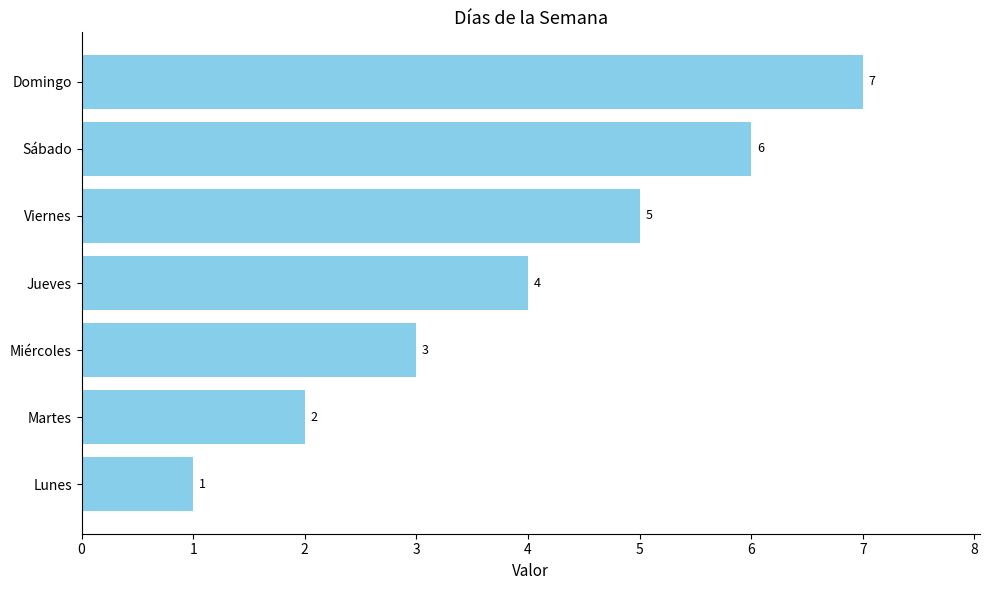

Does the chart contain any negative values?

No